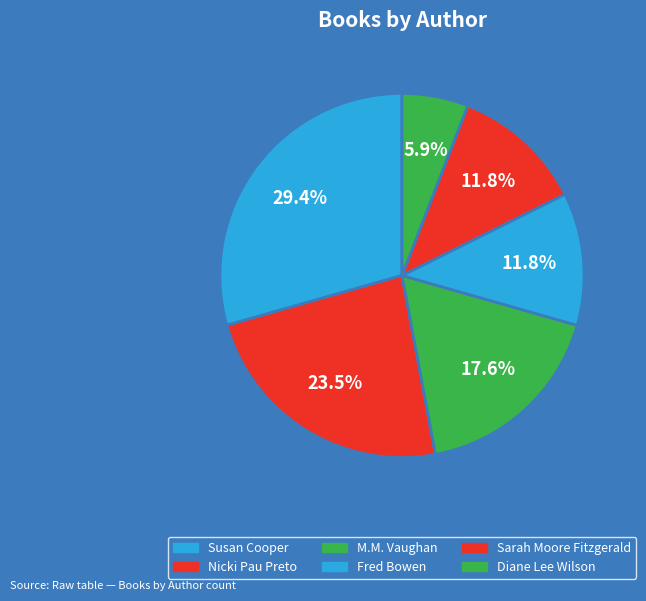

Is there any slice that represents more than half of the pie?

No